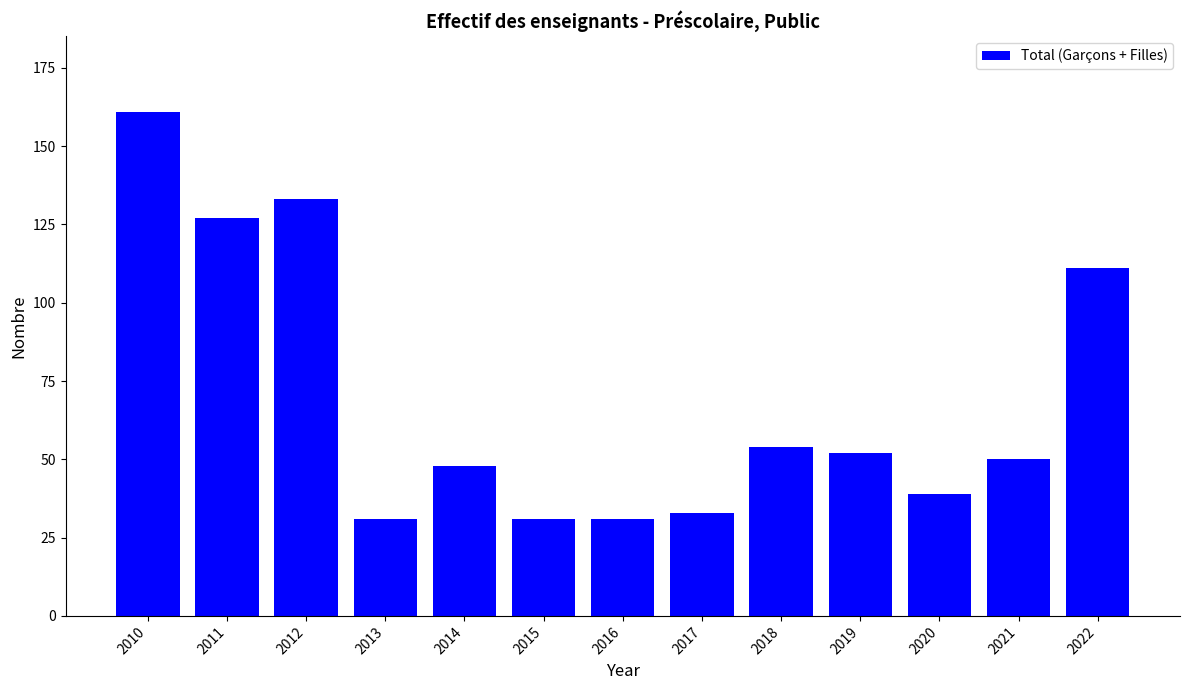

Does the chart contain any negative values?

No